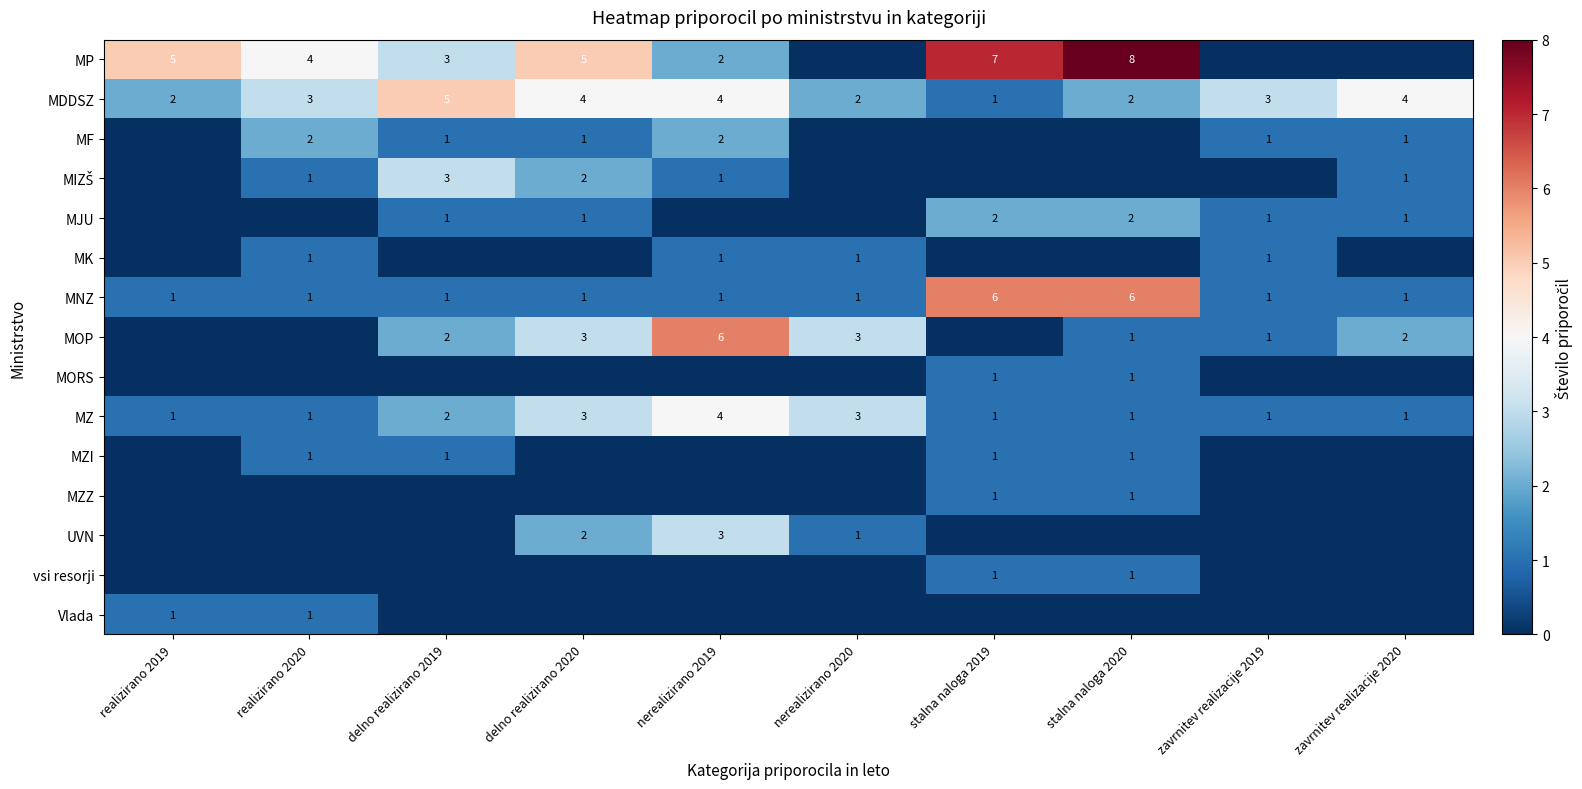

Is it true that MNZ equals 0 at nerealizirano 2019?

False